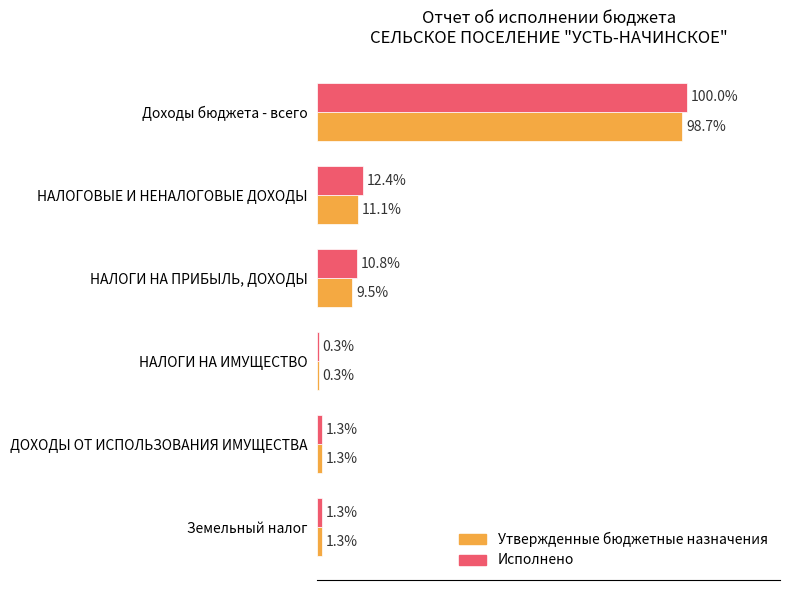

List the series in order of their overall mean, lowest first.

Утвержденные бюджетные назначения, Исполнено